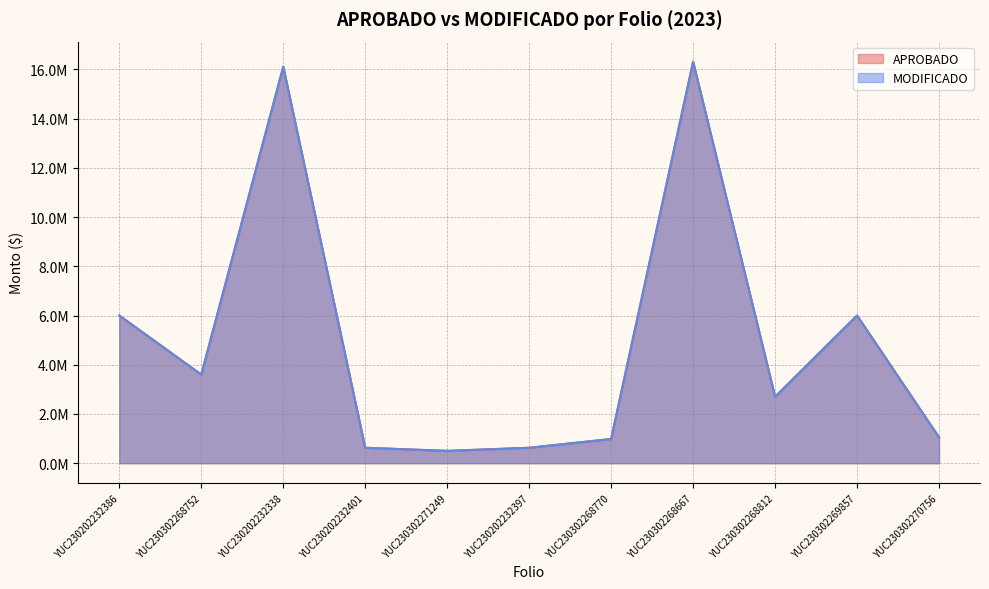

At which label does MODIFICADO first exceed 2699563?

YUC230202232386